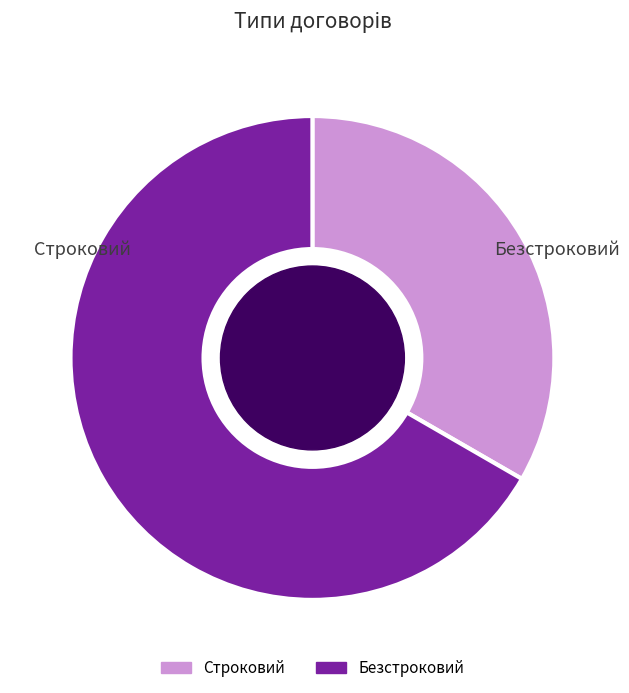

What is the smallest slice in the pie chart?

Строковий